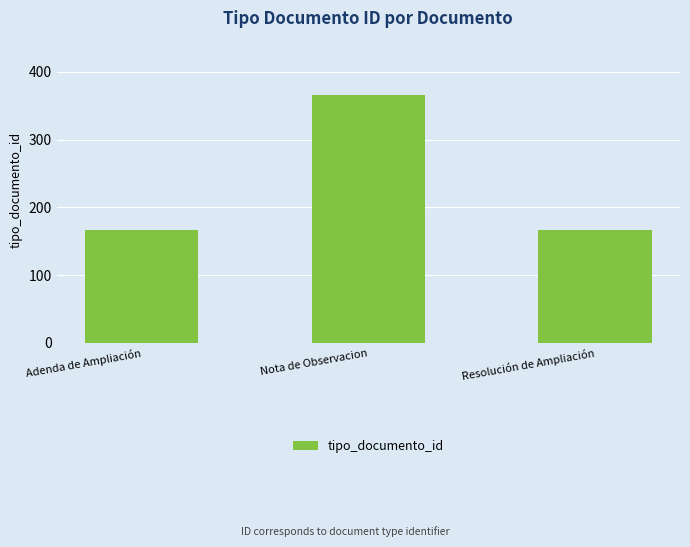

What is the difference between the maximum and minimum values?

200